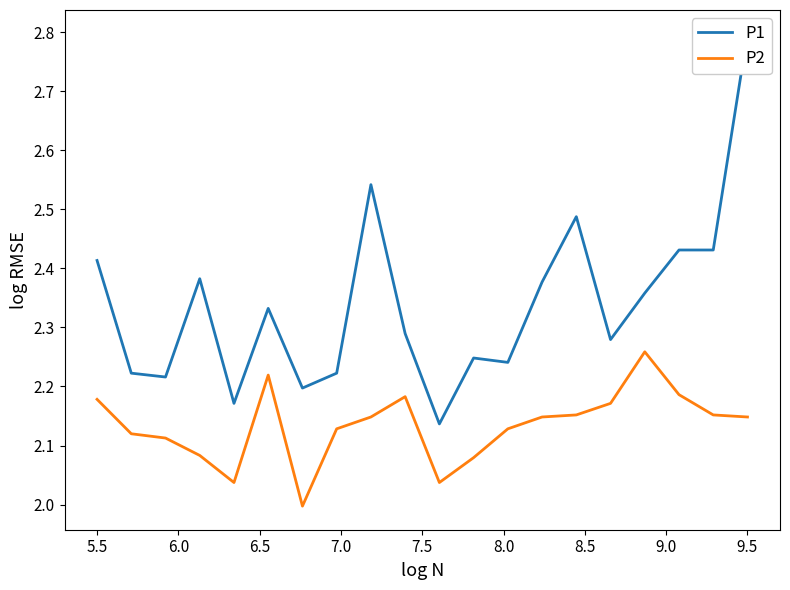

The P2 series shows 1.1 at 5.5. True or false?

False